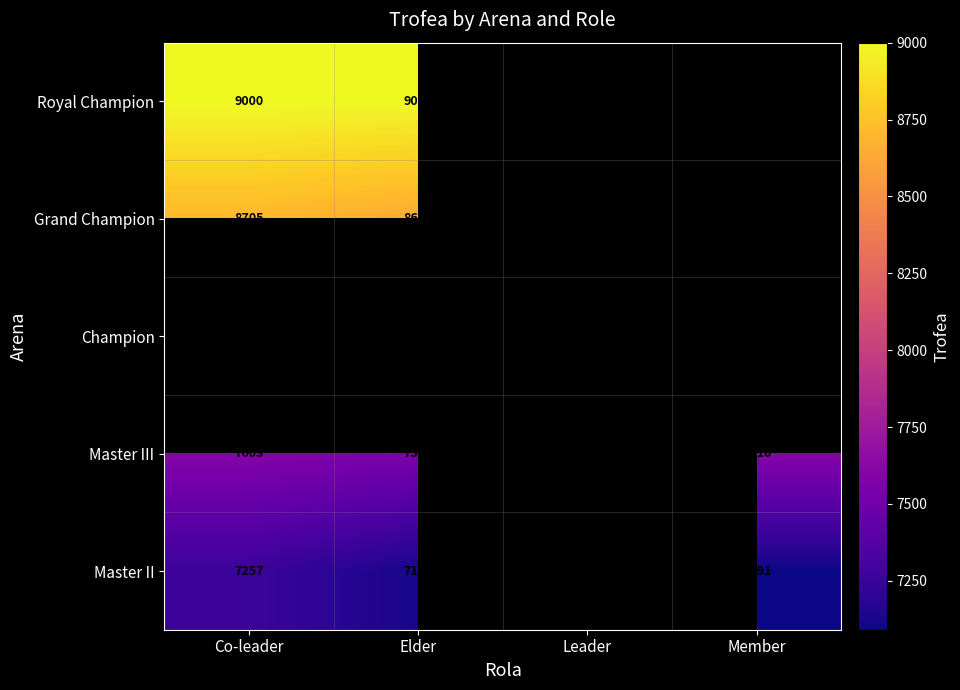

At which category is the sum across all series the highest?

Elder